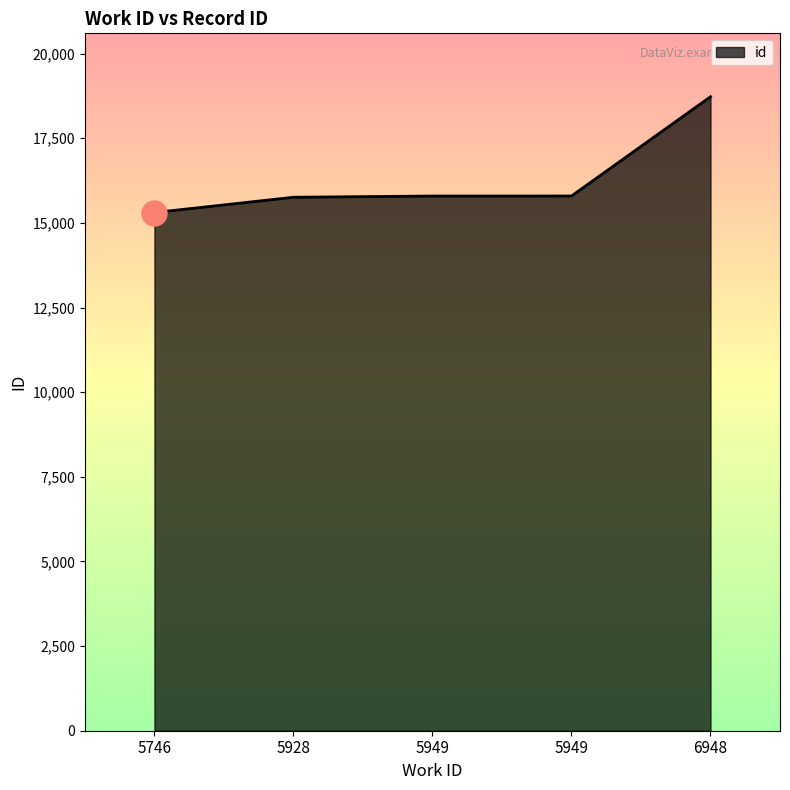

Does the chart display data point markers on the line(s)?

No